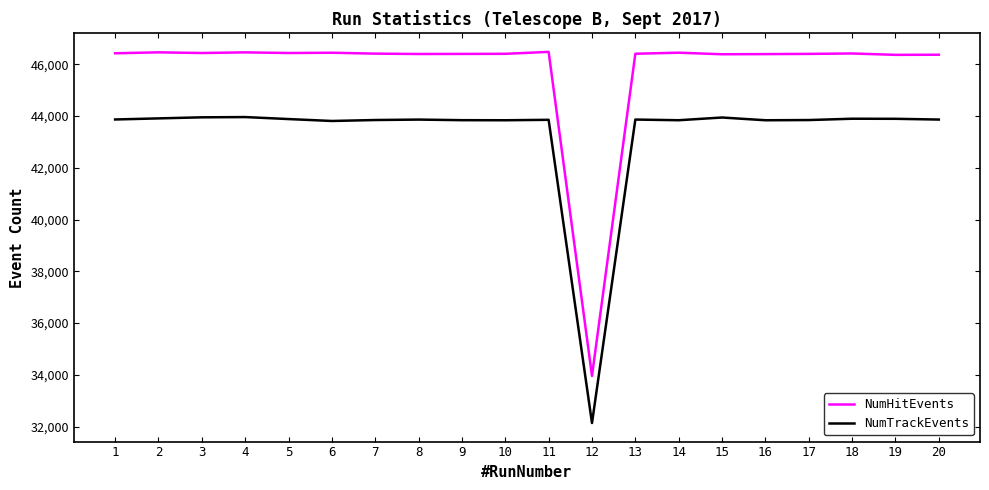

What is the spread (max minus min) of values at 10?

2568